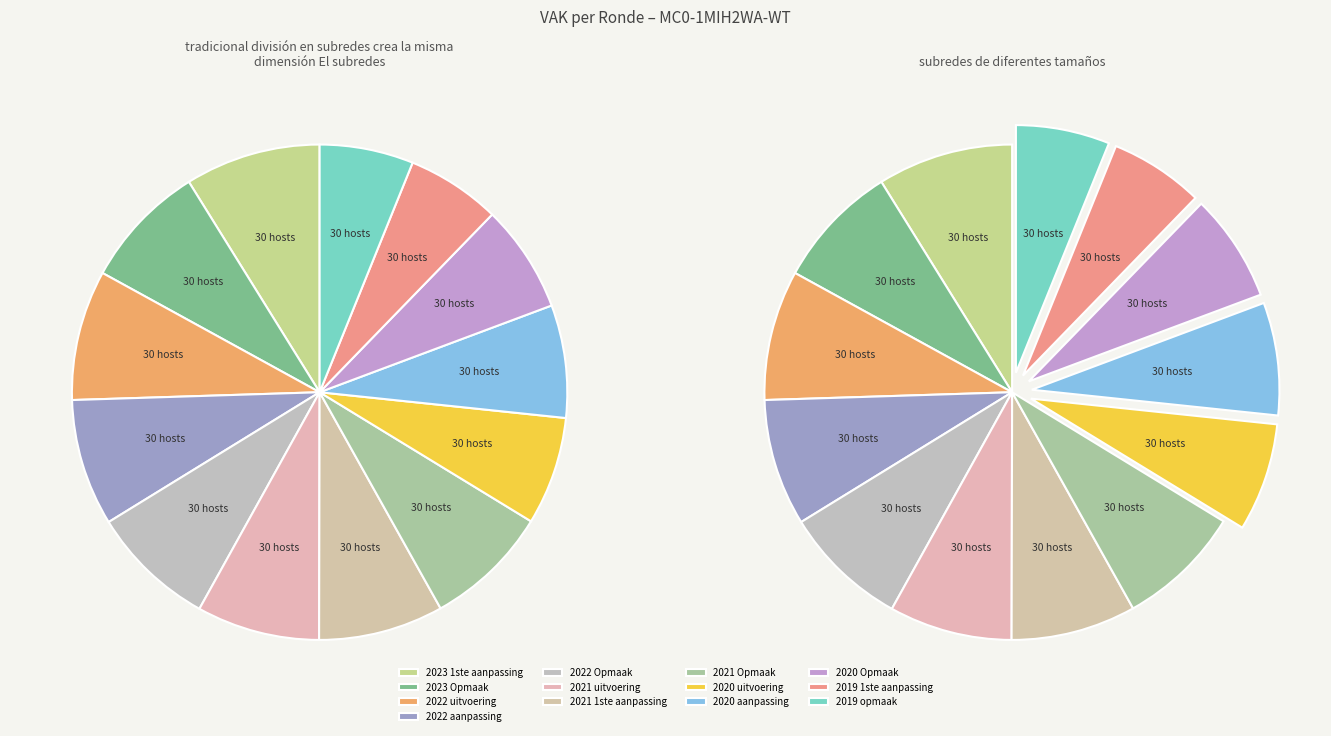

What percentage is the 2019 opmaak slice, to the nearest percent?

6%